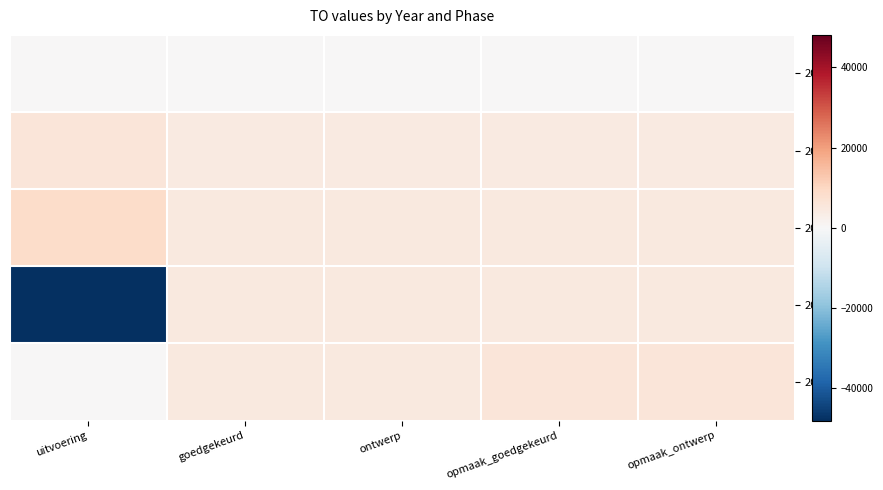

Reading left to right, what are all the values shown in this chart?

2023: uitvoering=0	goedgekeurd=0	ontwerp=0	opmaak_goedgekeurd=0	opmaak_ontwerp=0
2022: uitvoering=5981	goedgekeurd=4200	ontwerp=4200	opmaak_goedgekeurd=4200	opmaak_ontwerp=4200
2021: uitvoering=8925	goedgekeurd=4800	ontwerp=4800	opmaak_goedgekeurd=4800	opmaak_ontwerp=4800
2020: uitvoering=-48074	goedgekeurd=4800	ontwerp=4800	opmaak_goedgekeurd=4600	opmaak_ontwerp=4600
2019: uitvoering=0	goedgekeurd=4600	ontwerp=4600	opmaak_goedgekeurd=5834	opmaak_ontwerp=5834